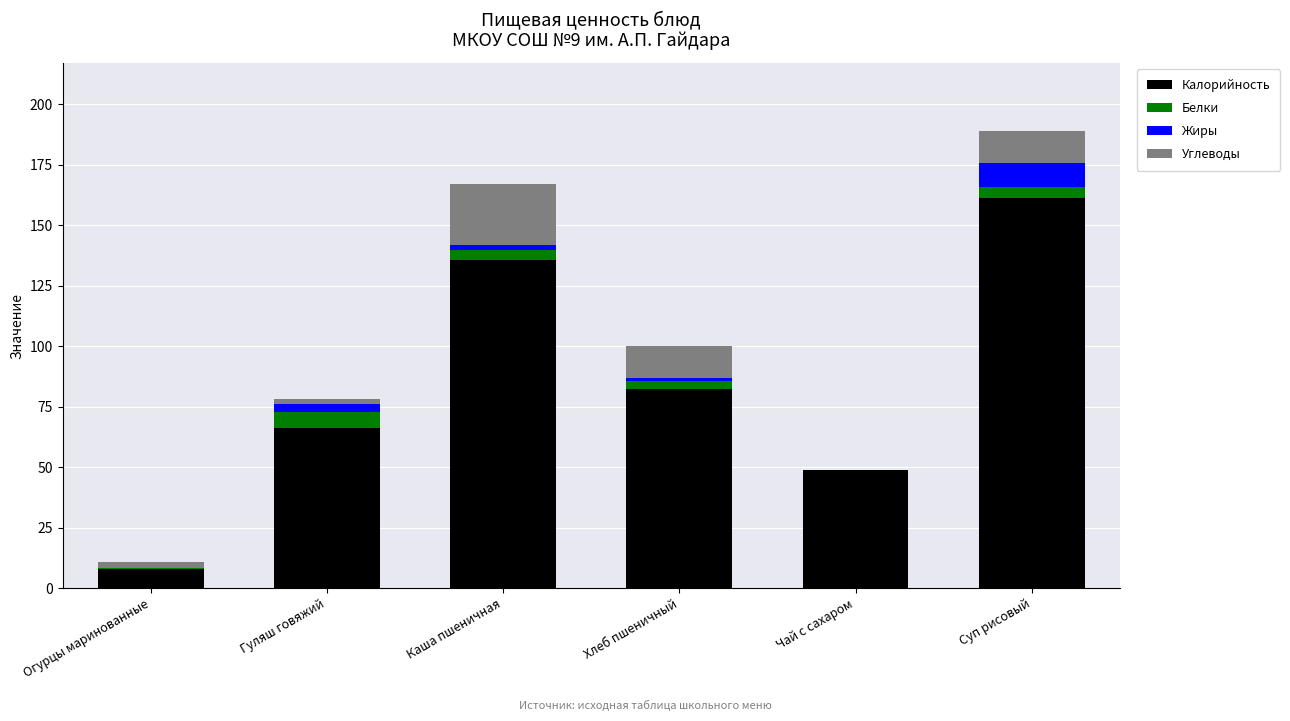

What is the total value across all series at Суп рисовый?

188.8